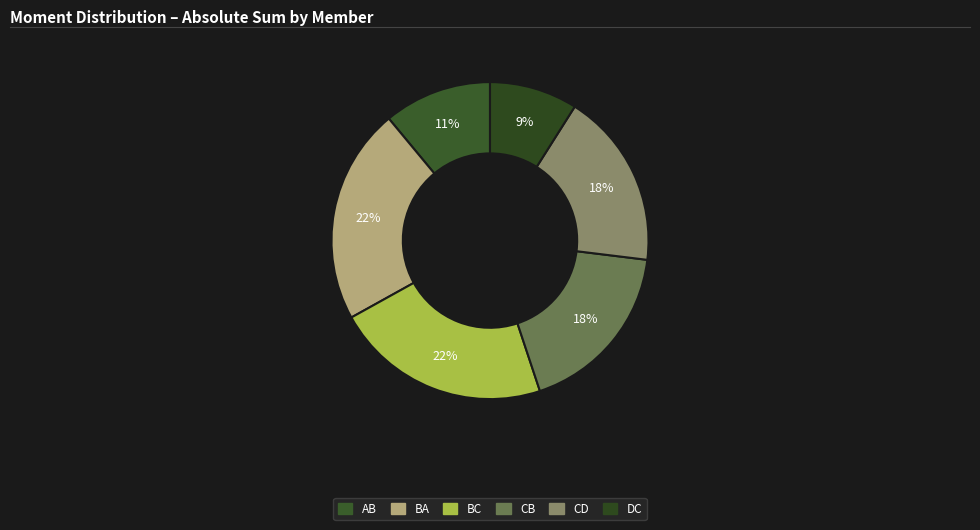

Approximately how many times larger is the value at CD compared to BC?

0.8